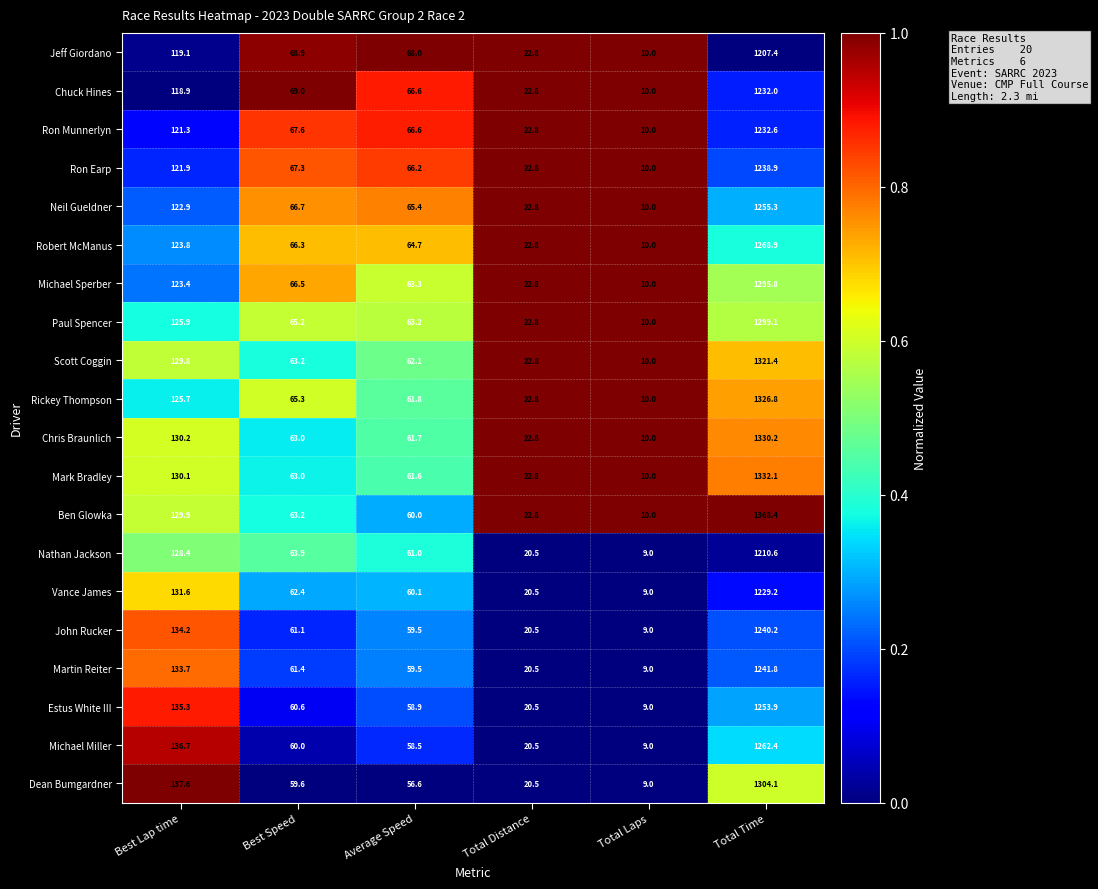

What value does the Chris Braunlich series have at Average Speed?

61.7